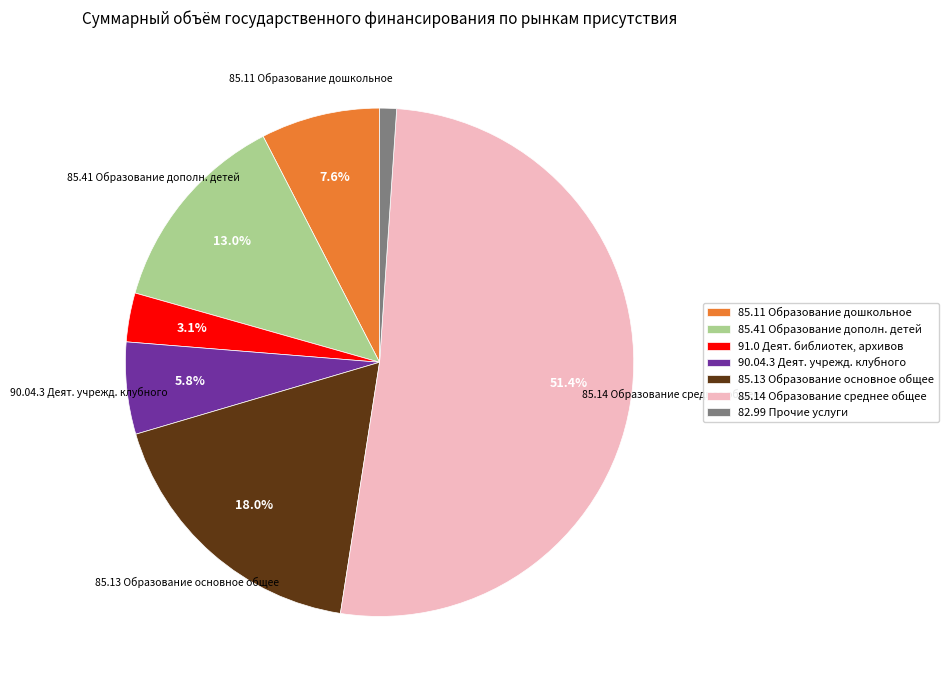

Is there a majority slice in this chart?

Yes